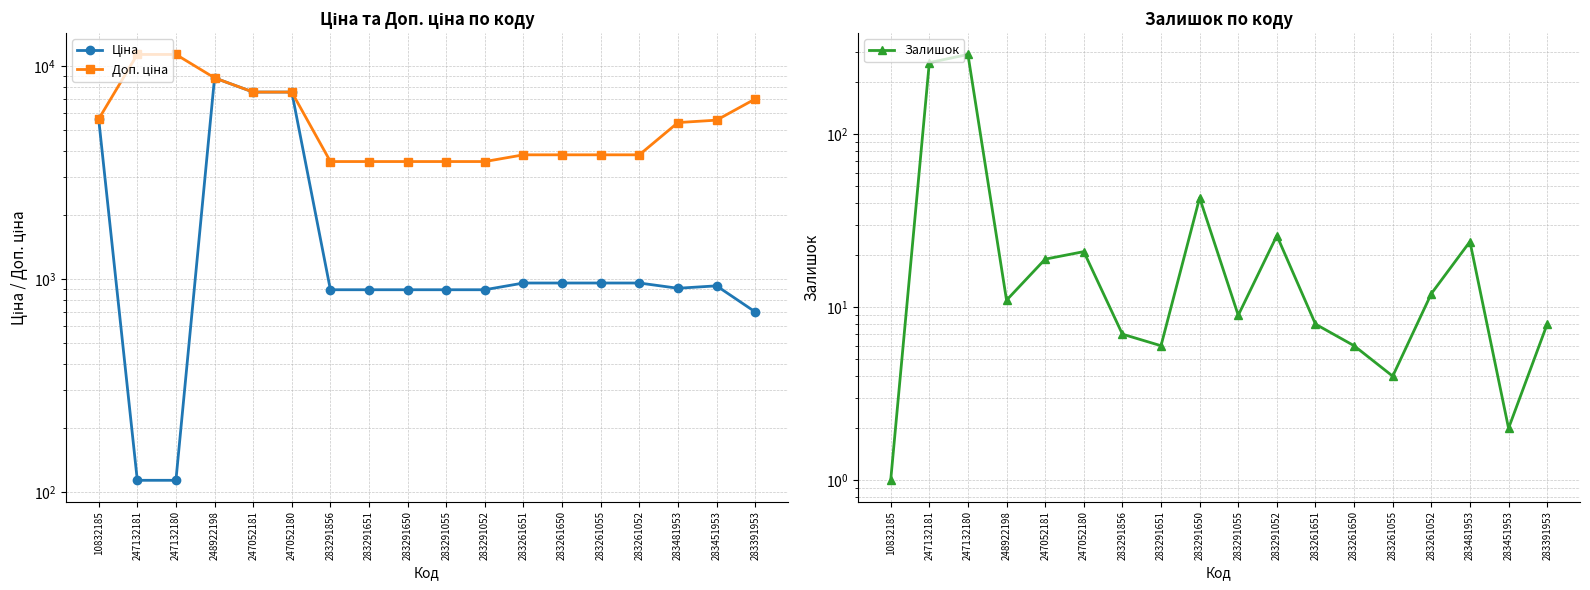

How many lines are shown in the chart?

3